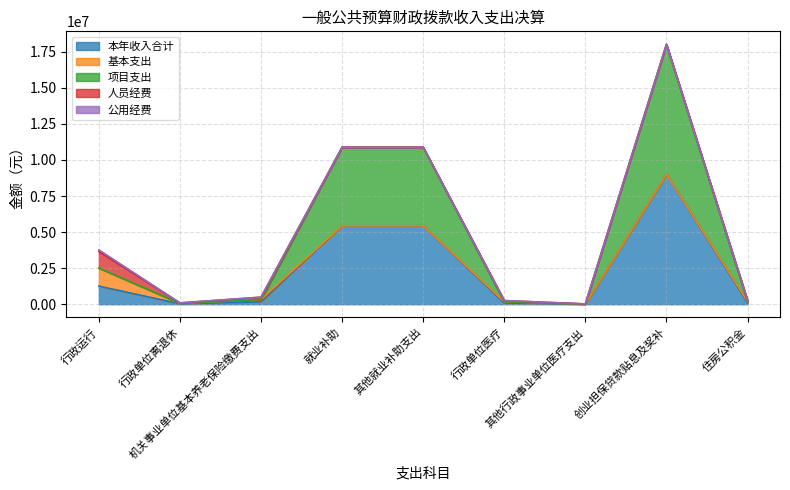

What is the label of the 9th point from the right?

行政运行